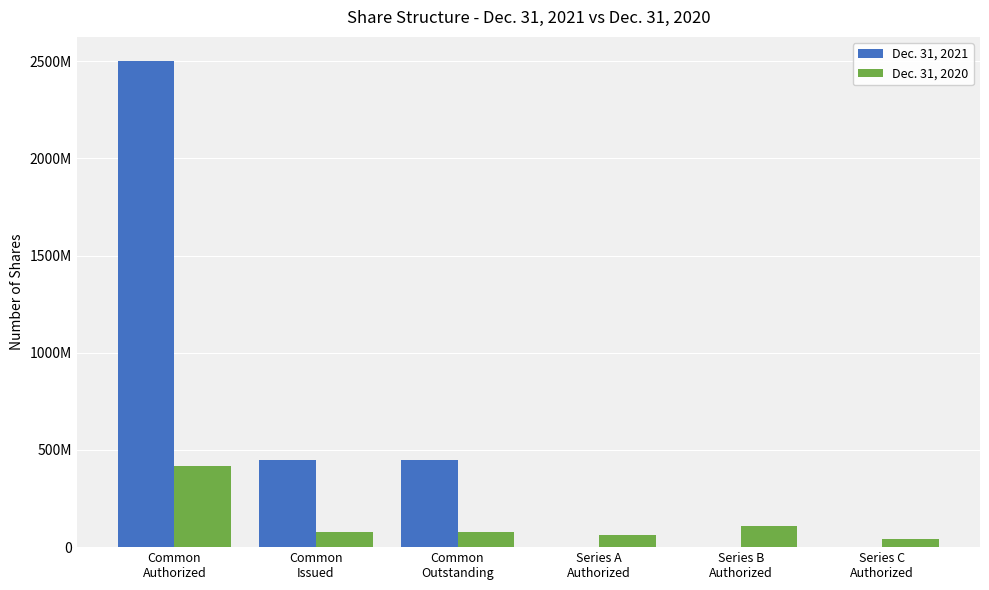

What are all the series names shown in the legend?

Dec. 31, 2021, Dec. 31, 2020